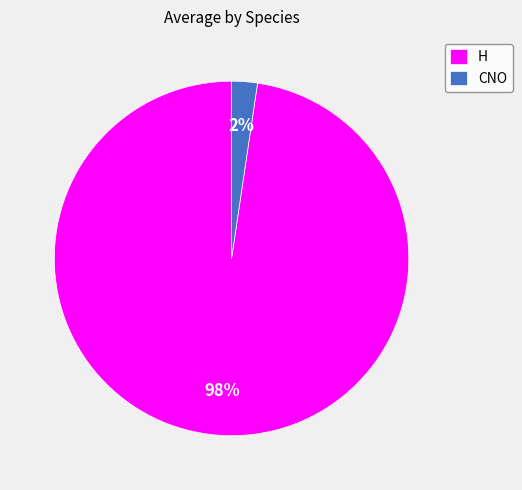

To the nearest percent, what percentage of the pie is CNO?

2%